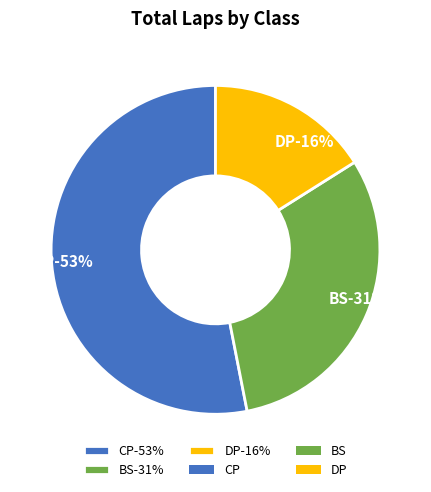

The BS slice represents 13% of the pie. True or false?

False